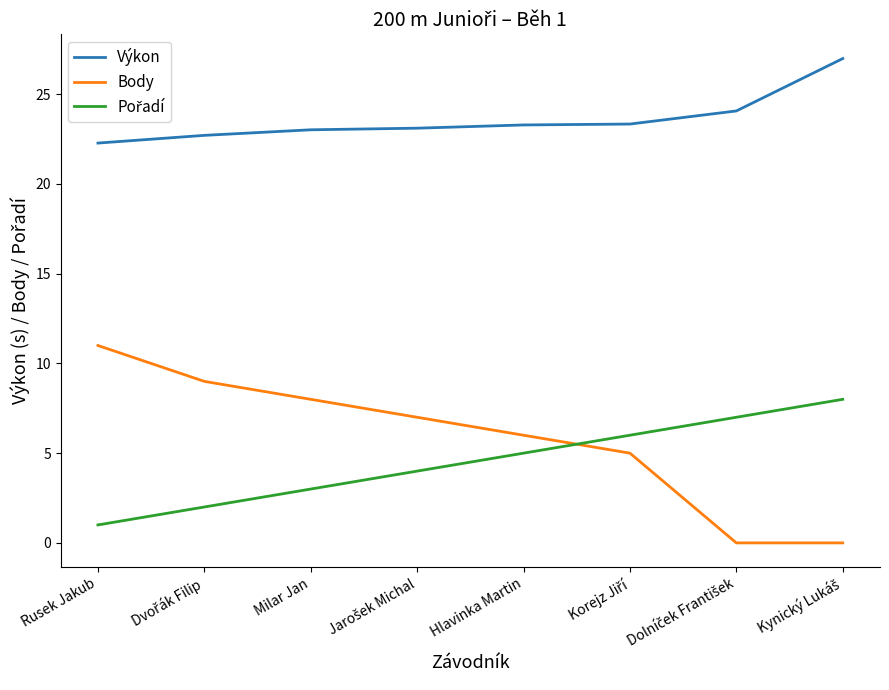

Which series has the largest range (max minus min)?

Body